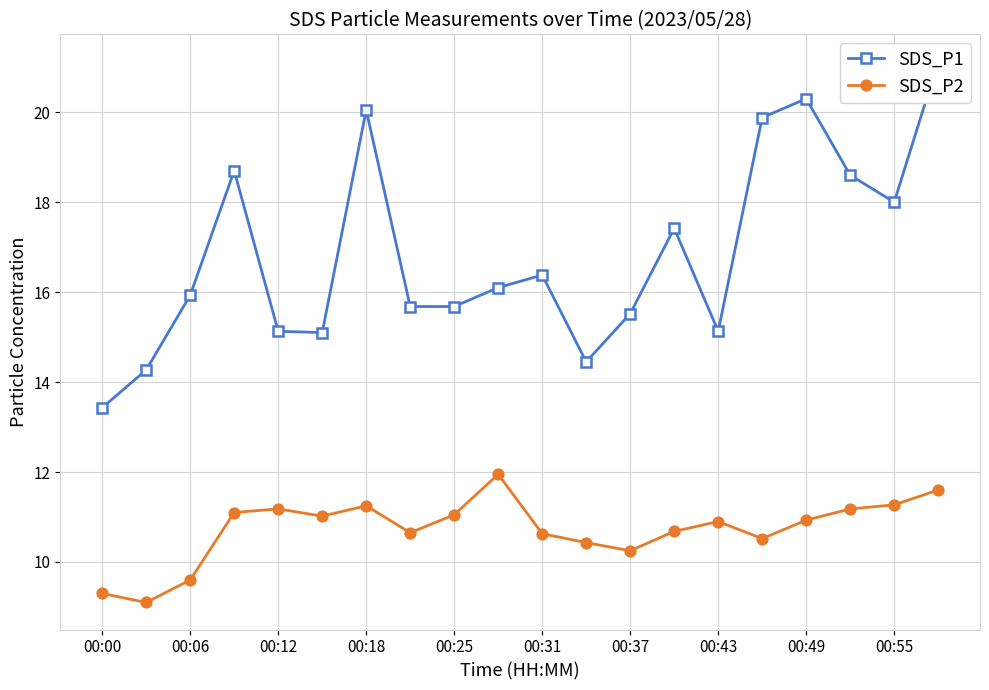

True or false: SDS_P2 has more than 1 points higher than both neighbors.

True